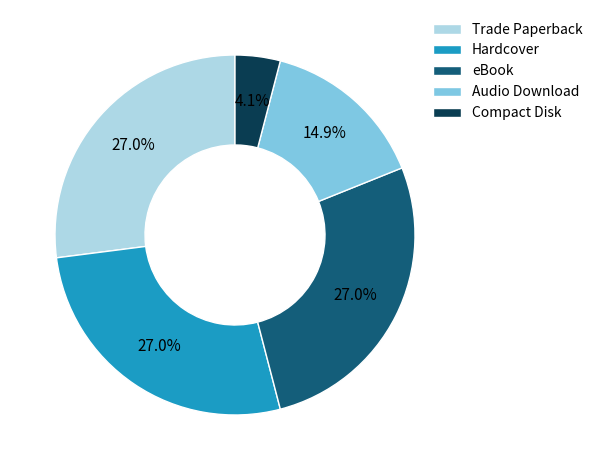

Combined, do Trade Paperback and Compact Disk account for over 50%?

No